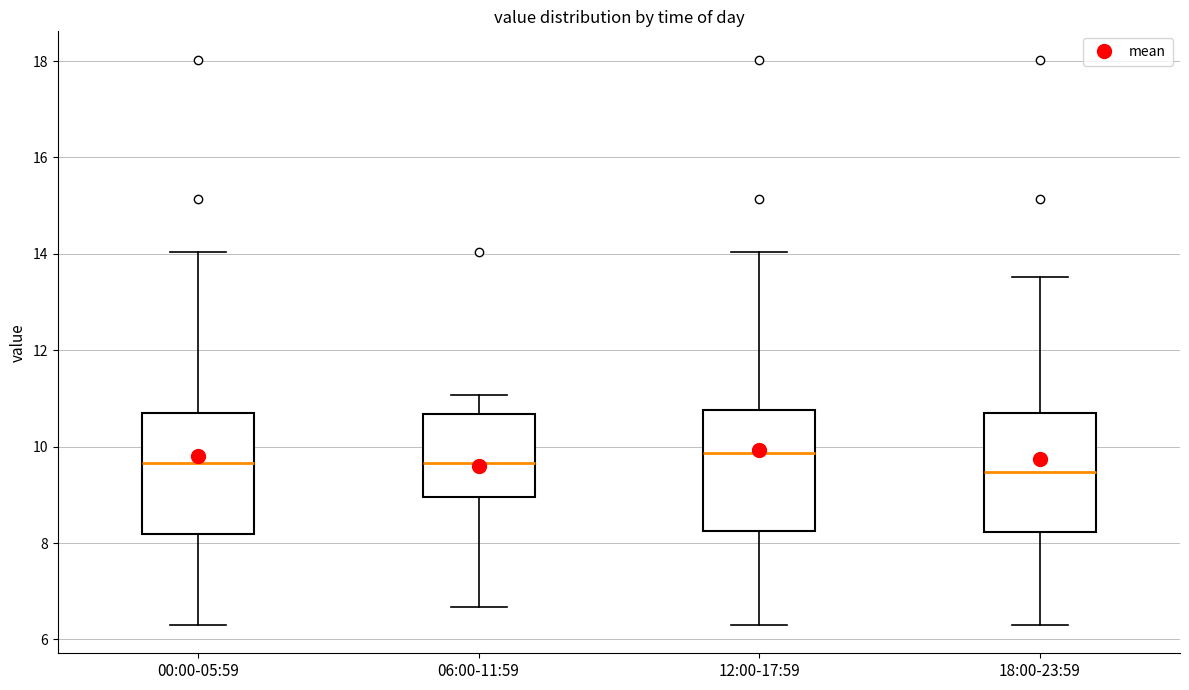

Reading left to right, transcribe this box plot: for each box, give where its median line is, the range the box spans, and where its two whiskers end, as read against the y-axis. The values are not printed on the chart, so give them approximately, as read against the axis.

00:00-05:59: median 9.6, box 8.2 to 10.6, whiskers 6.4 to 14.0
06:00-11:59: median 9.6, box 9.0 to 10.6, whiskers 6.6 to 11.0
12:00-17:59: median 9.8, box 8.2 to 10.8, whiskers 6.4 to 14.0
18:00-23:59: median 9.4, box 8.2 to 10.6, whiskers 6.4 to 13.6